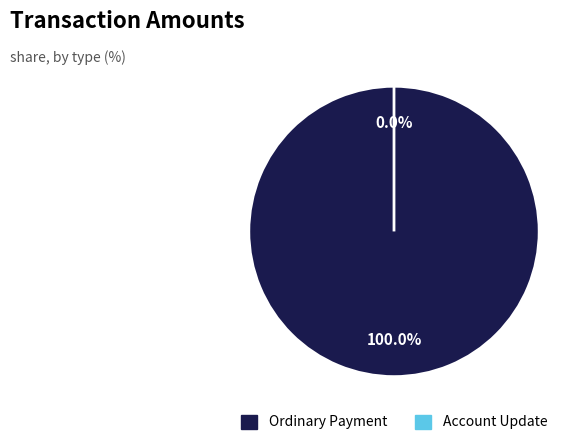

Count the number of slices in the pie.

4